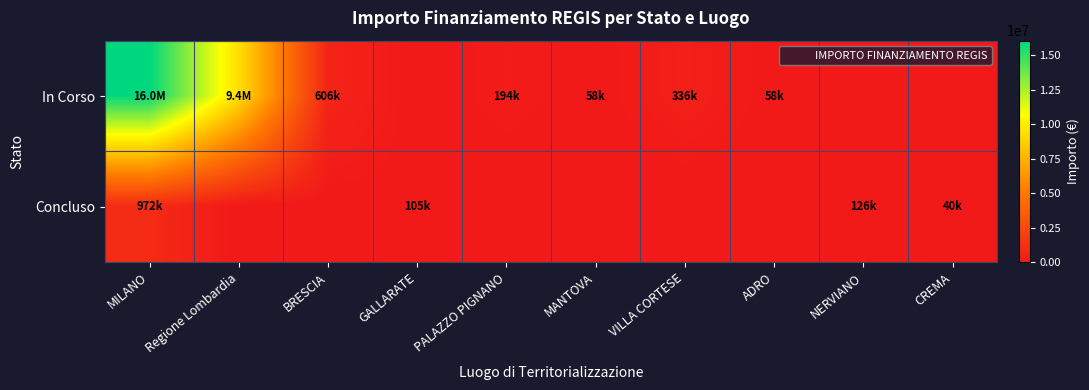

Reading left to right, transcribe all the data shown in this chart.

In Corso: MILANO=16041433.2	Regione Lombardia=9360236.0	BRESCIA=606038.0	GALLARATE=0.0	PALAZZO PIGNANO=194200.0	MANTOVA=57500.0	VILLA CORTESE=336205.7	ADRO=58450.0	NERVIANO=0.0	CREMA=0.0
Concluso: MILANO=971795.0	Regione Lombardia=0.0	BRESCIA=0.0	GALLARATE=105085.0	PALAZZO PIGNANO=0.0	MANTOVA=0.0	VILLA CORTESE=0.0	ADRO=0.0	NERVIANO=126396.2	CREMA=39998.0